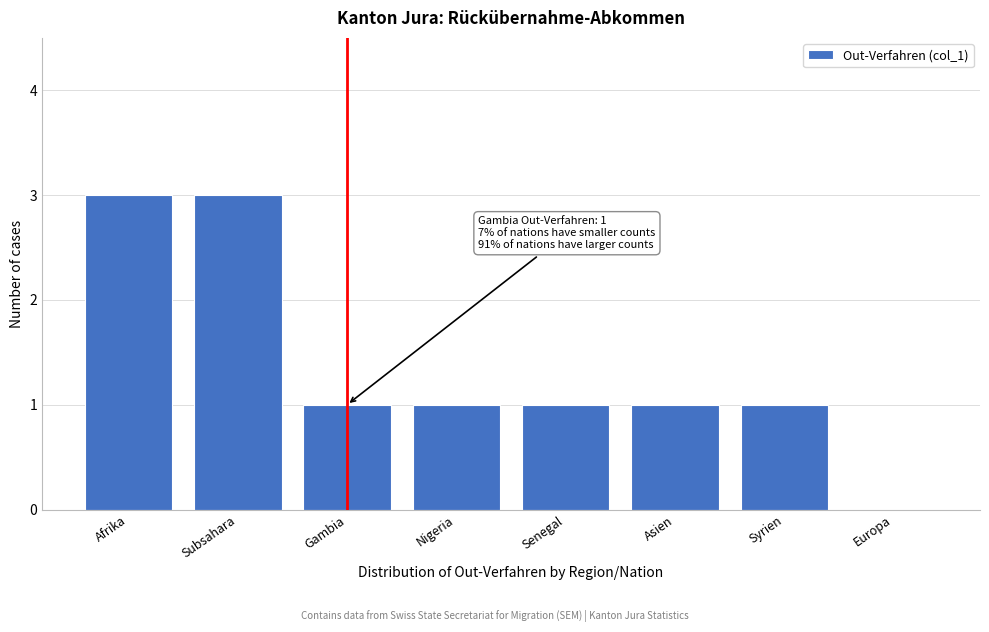

Reading right to left, extract all data points from this chart.

Europa=0	Syrien=1	Asien=1	Senegal=1	Nigeria=1	Gambia=1	Subsahara=3	Afrika=3